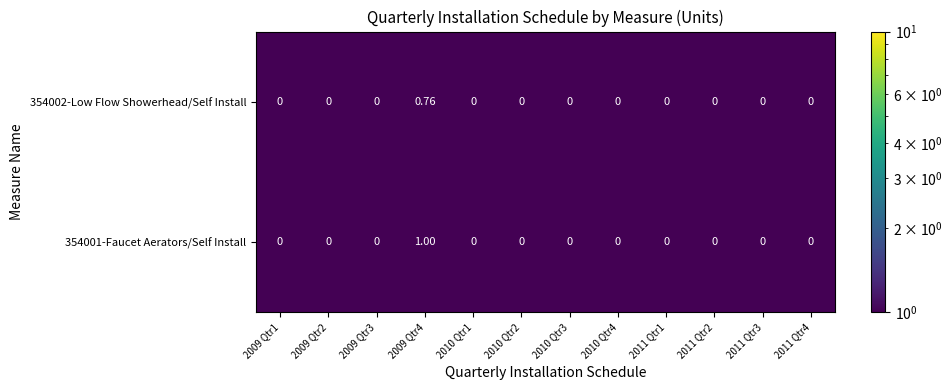

How many distinct data groups are displayed?

2